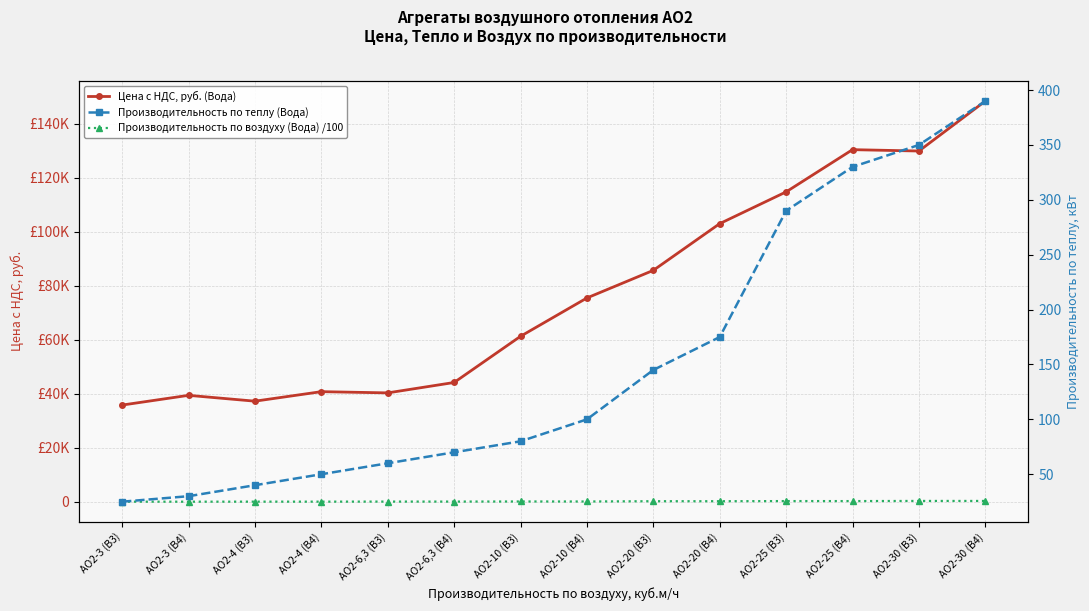

Rank the categories by Производительность по воздуху (Вода) /100 value from lowest to highest.

АО2-3 (В4), АО2-3 (В3), АО2-4 (В4), АО2-4 (В3), АО2-6,3 (В4), АО2-6,3 (В3), АО2-10 (В4), АО2-10 (В3), АО2-20 (В4), АО2-20 (В3), АО2-25 (В4), АО2-25 (В3), АО2-30 (В4), АО2-30 (В3)